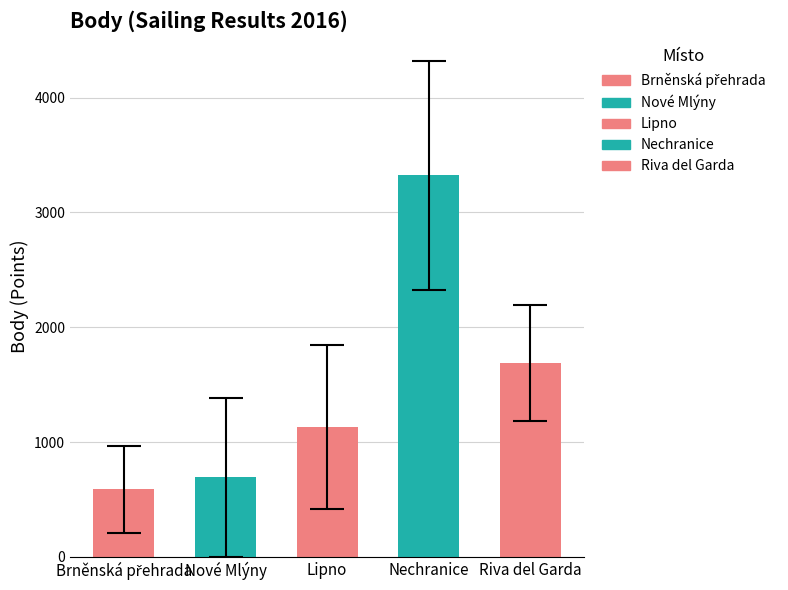

How many categories are shown in the chart?

5